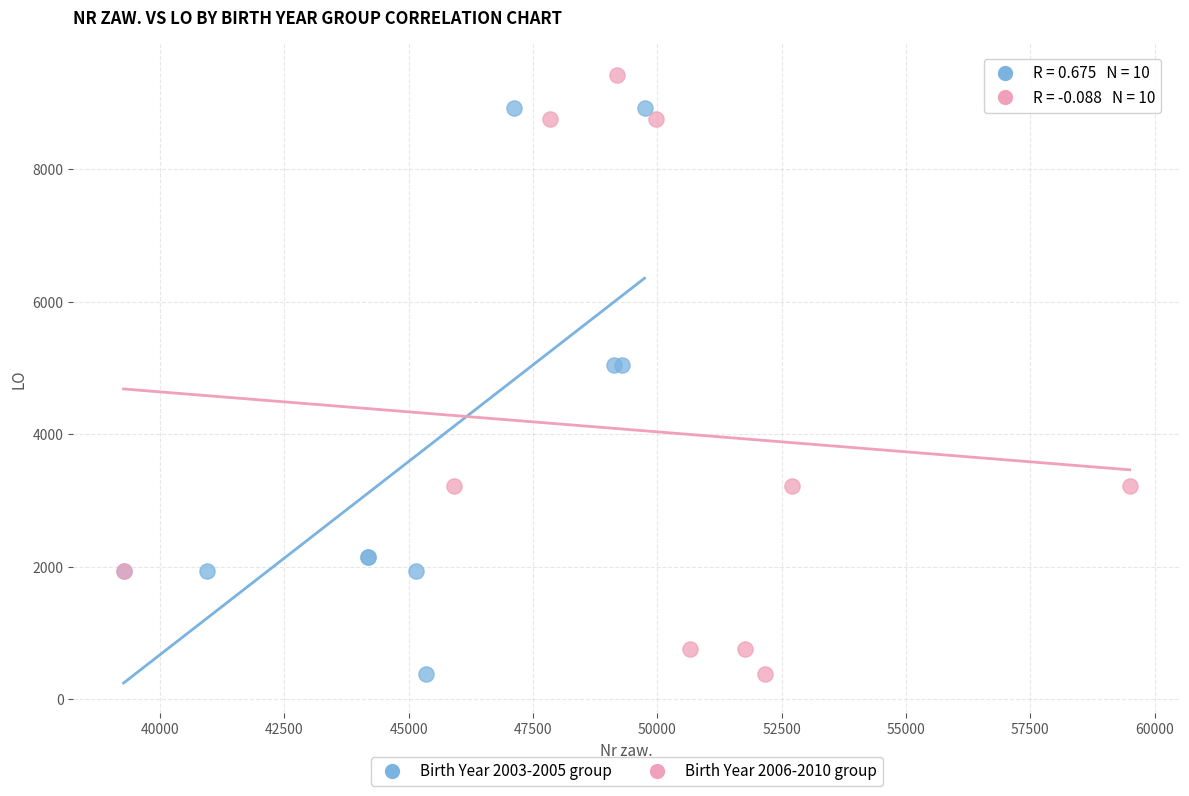

Which series contains the highest Y value?

Birth Year 2006-2010 group